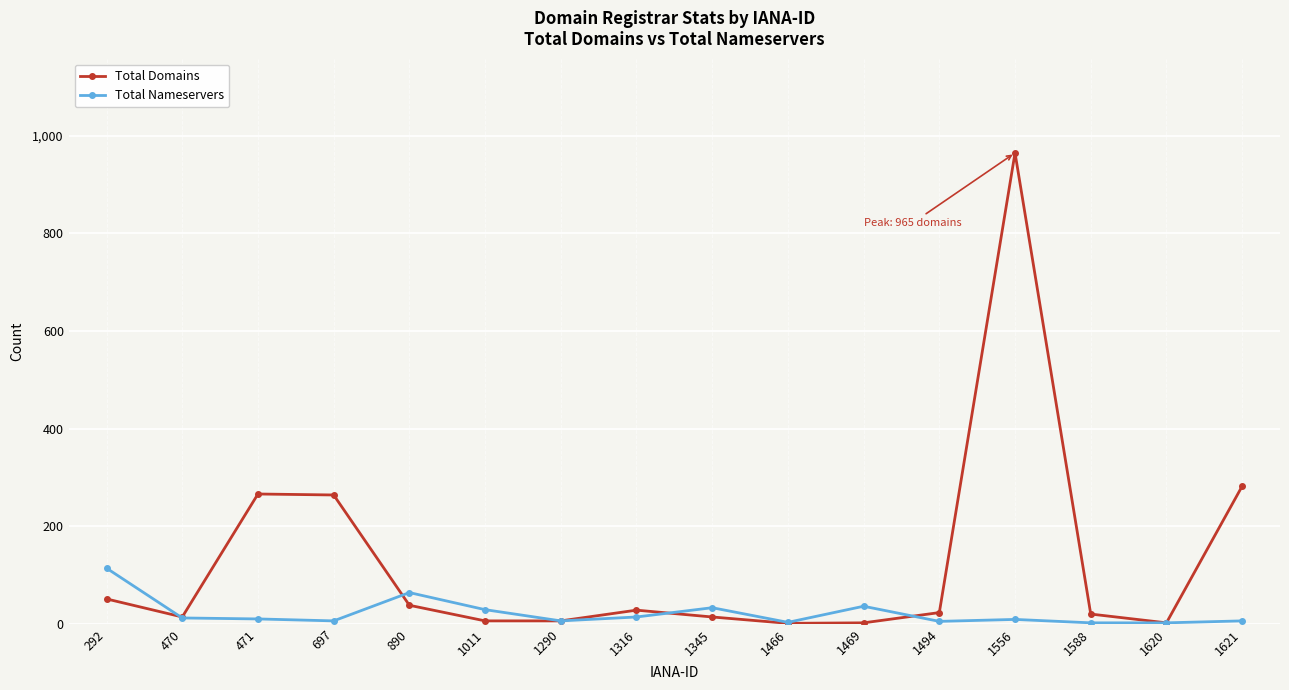

At how many categories does at least one series exceed 533?

1